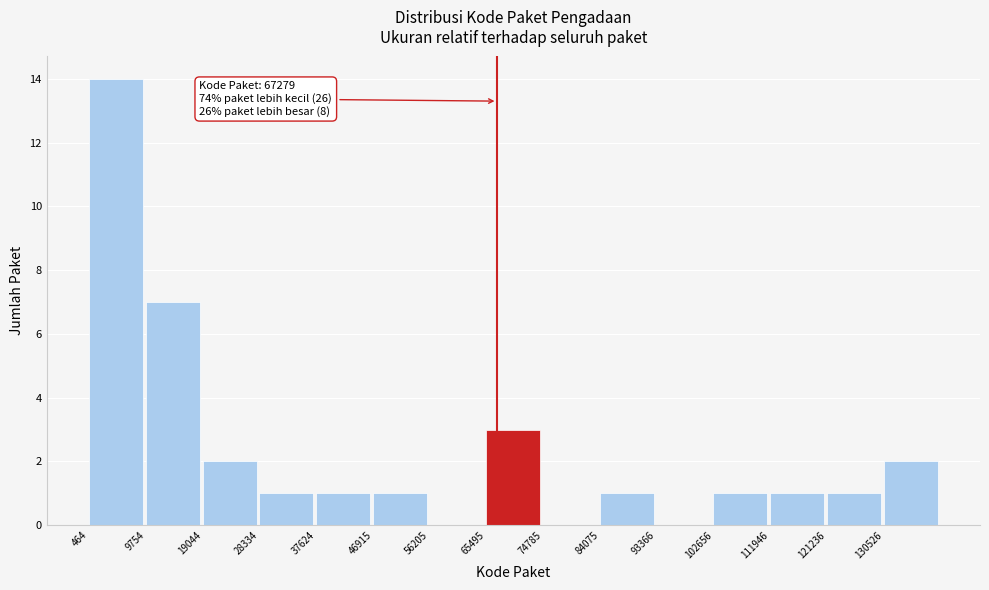

Which range on the x-axis has the tallest bar?

0 to 10000